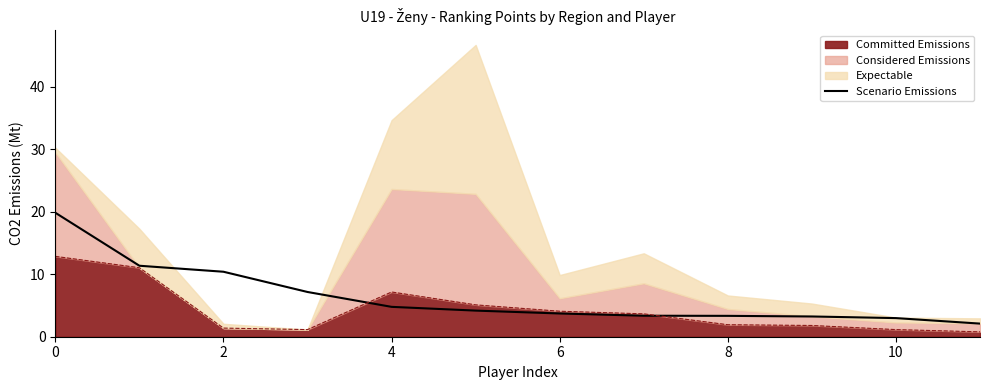

What is the difference between the maximum and minimum values?

17.7